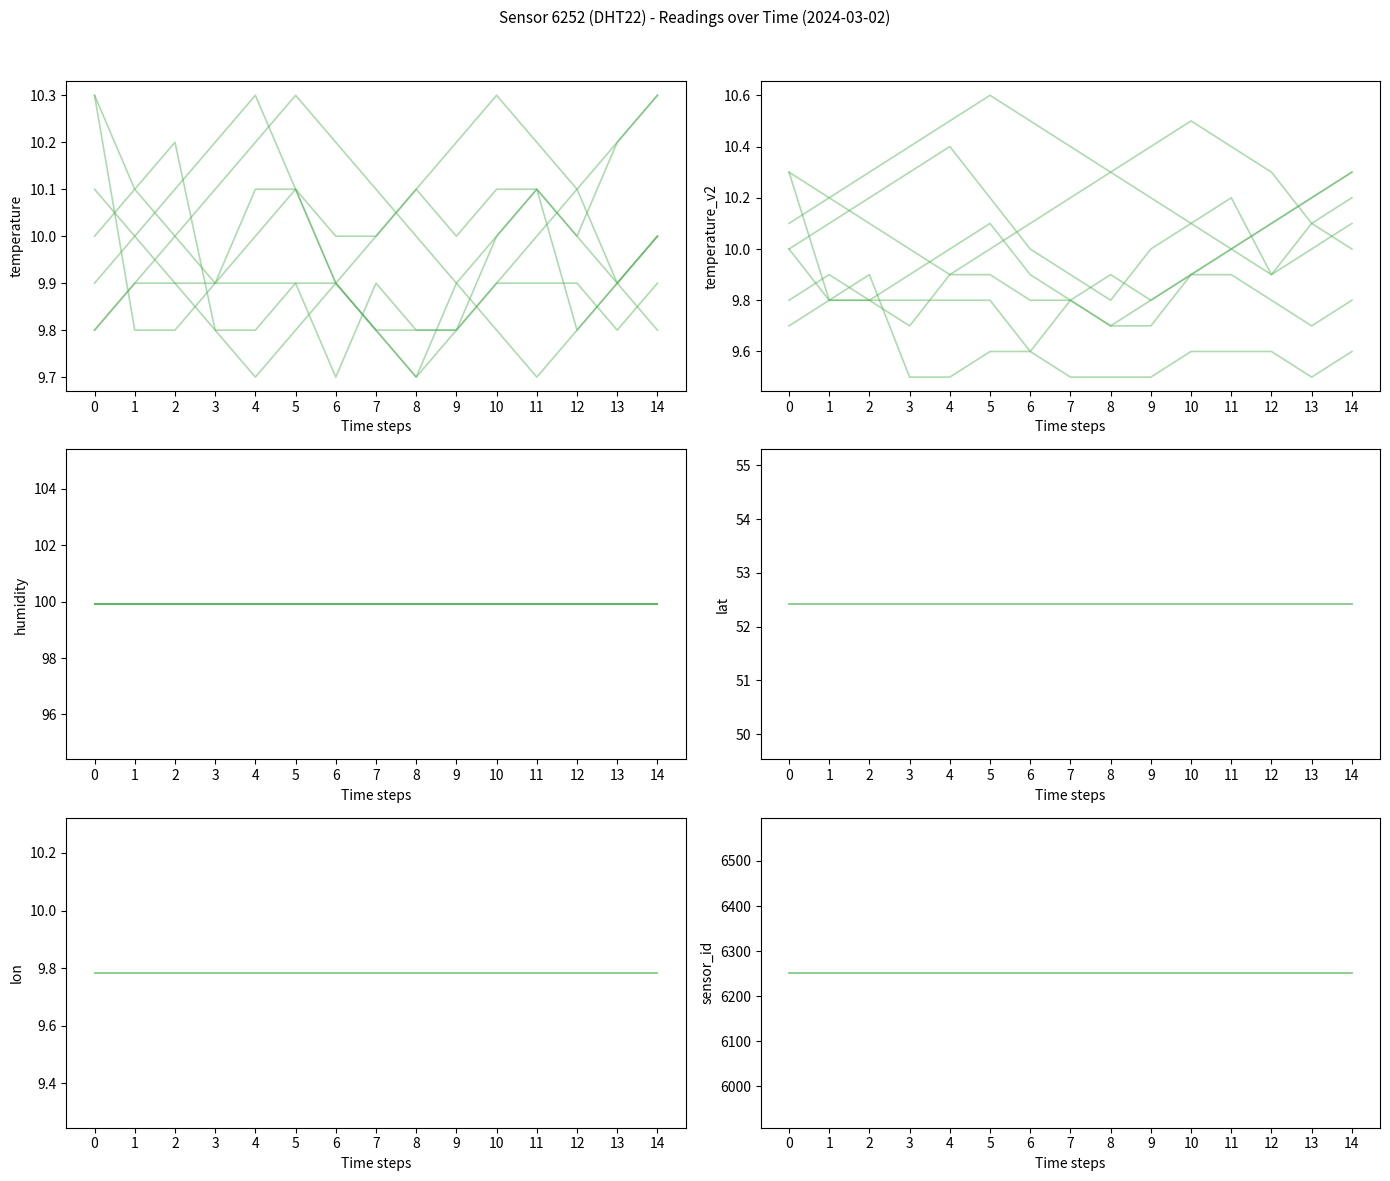

True or false: temperature and sensor_id intersect in this chart.

False